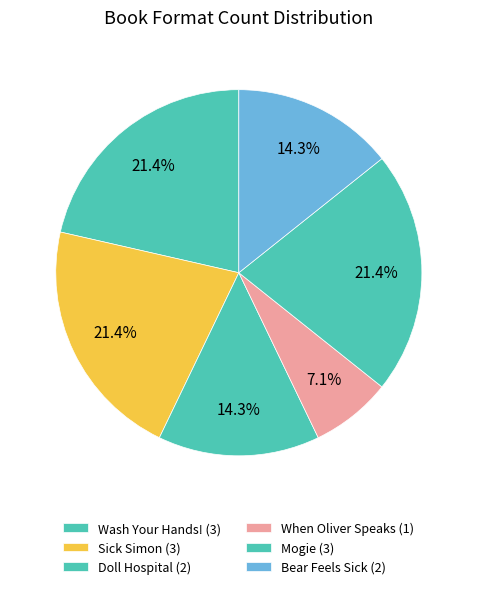

What percentage do Doll Hospital and Bear Feels Sick together represent?

28.6%